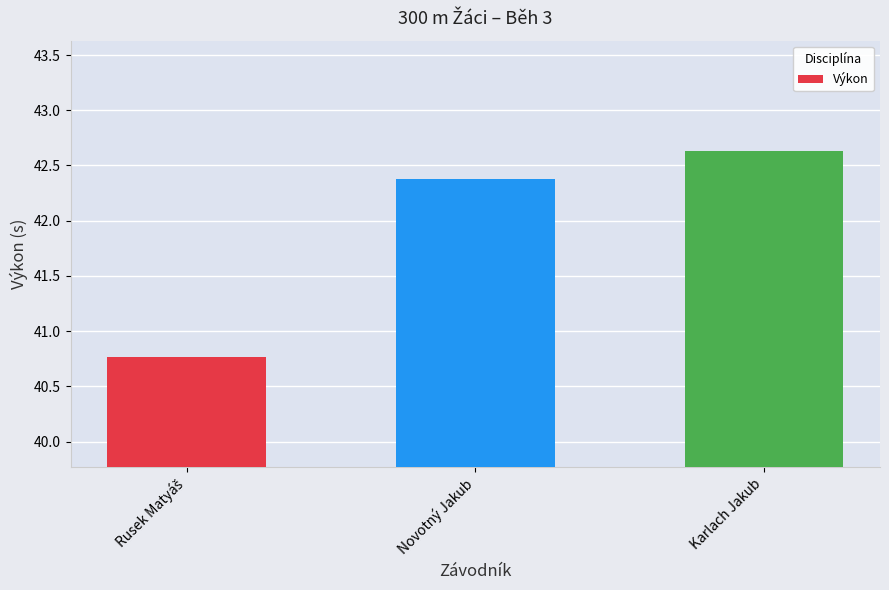

The value at Novotný Jakub is 42.4. True or false?

True